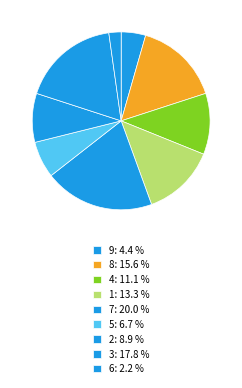

Count the number of slices in the pie.

9